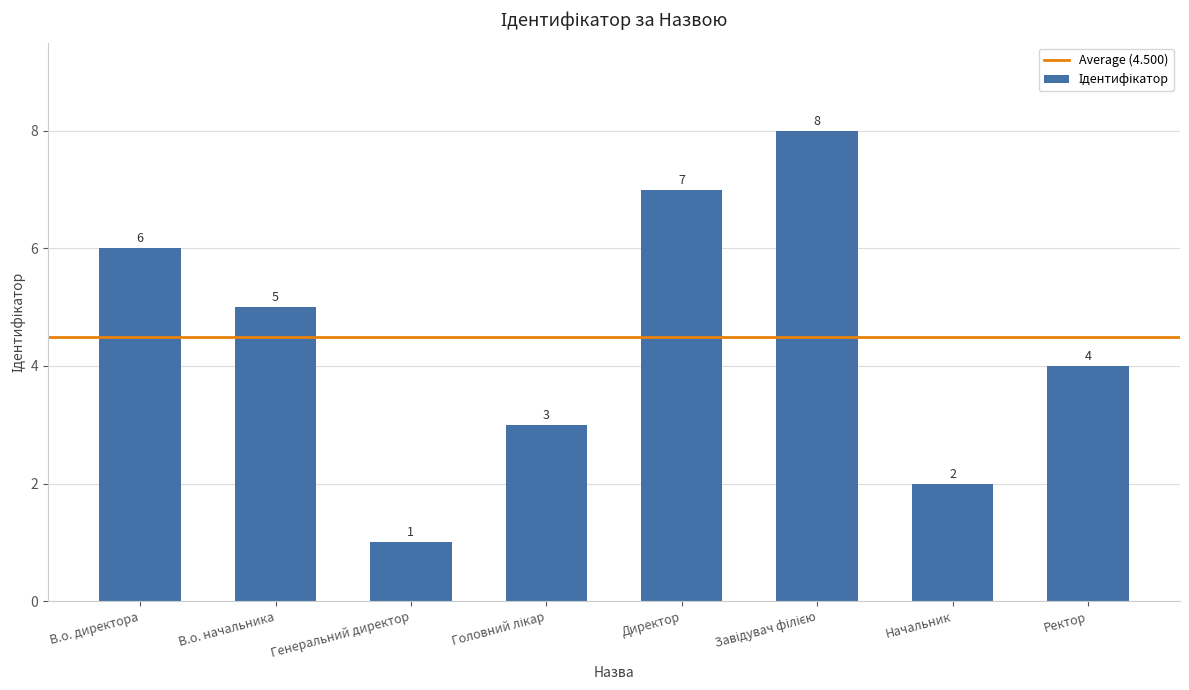

What is the approximate value at В.о. директора?

6